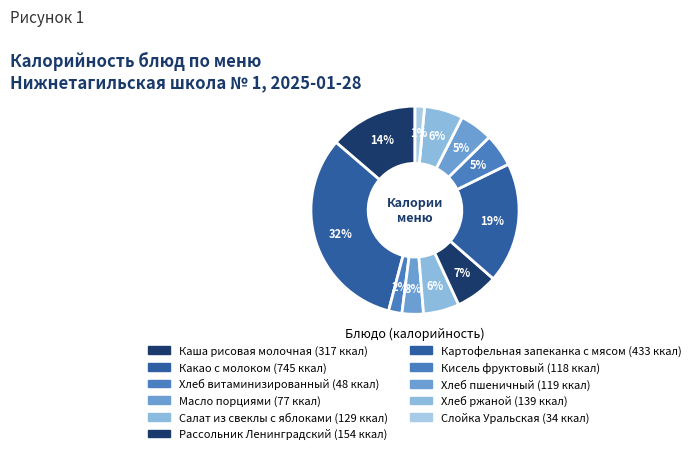

How many segments does this pie chart have?

11